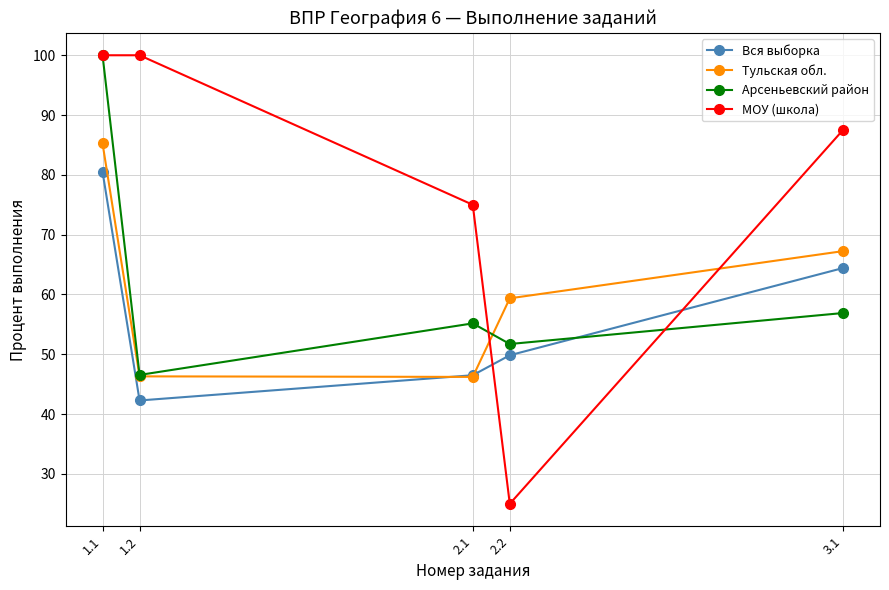

At which category does the chart reach its minimum across all series?

2.2